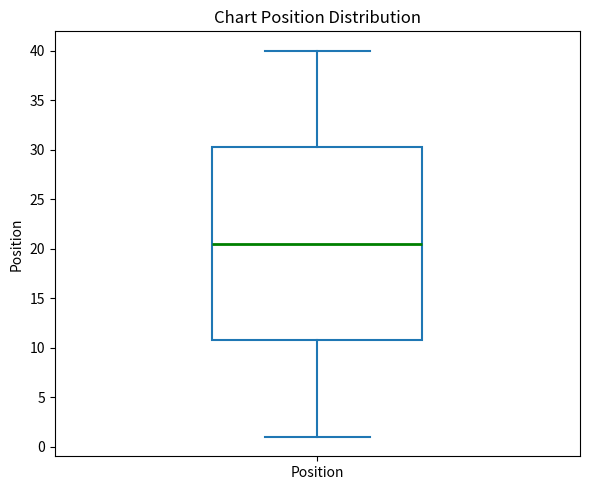

Transcribe this box plot: give where the median line is, the range the box spans, and where the two whiskers end, as read against the y-axis. The values are not printed on the chart, so give them approximately, as read against the axis.

median 20.5, box 11.0 to 30.5, whiskers 1.0 to 40.0